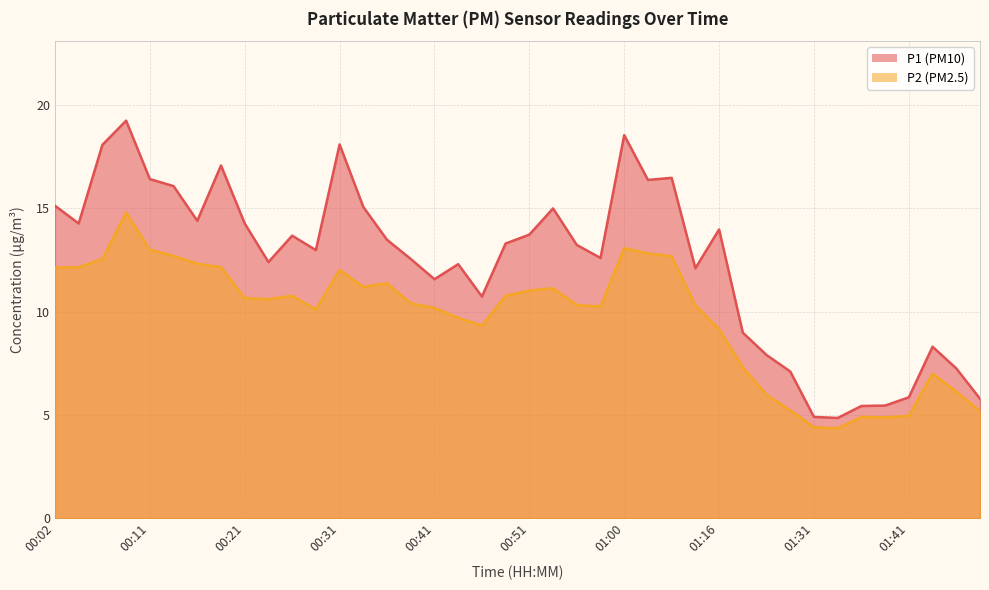

How many lines are shown in the chart?

2